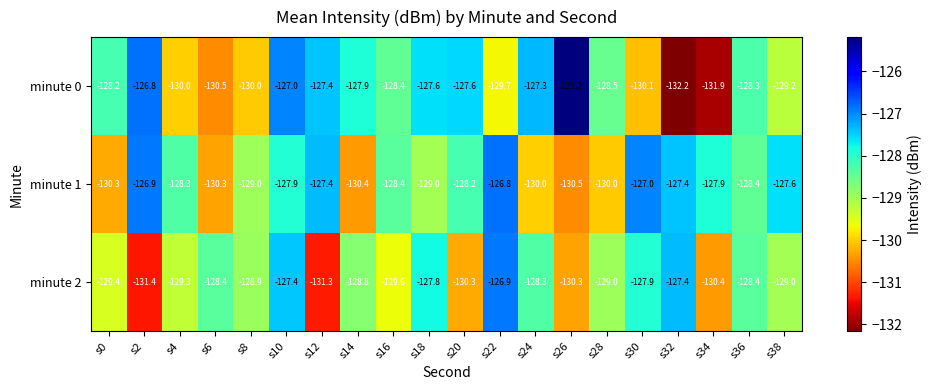

The value of minute 1 at s10 is -26.2. True or false?

False